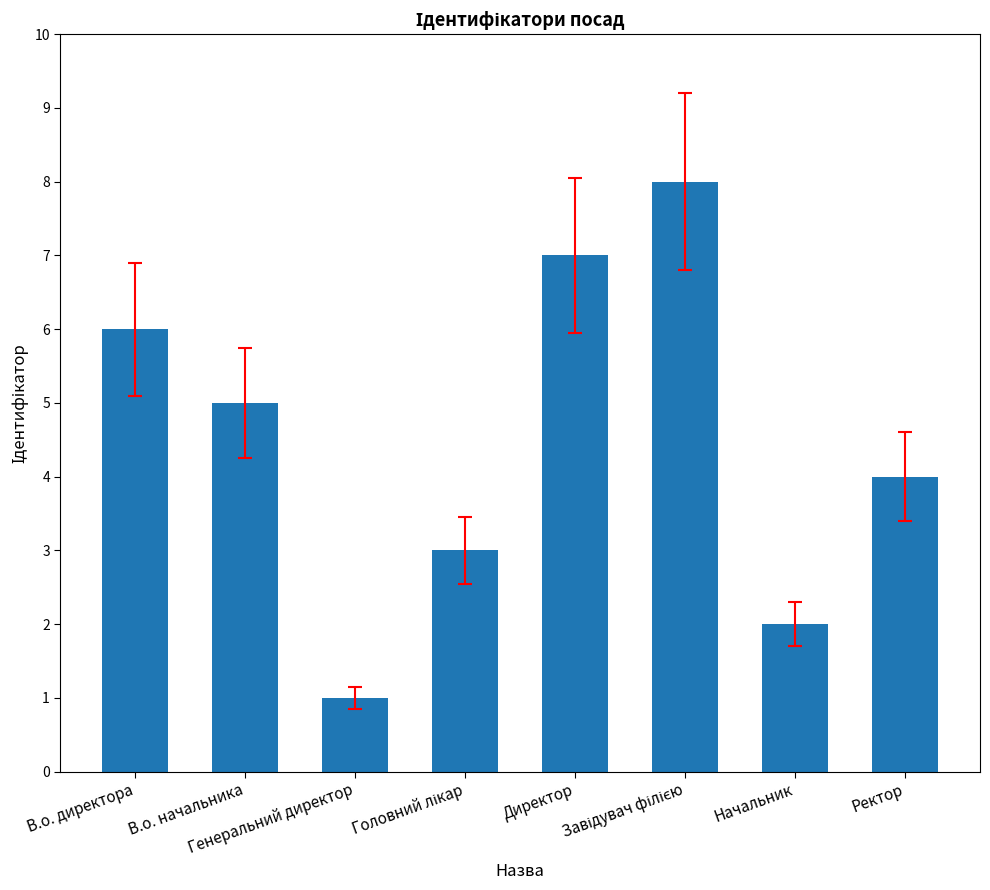

What is the sum of all values?

36